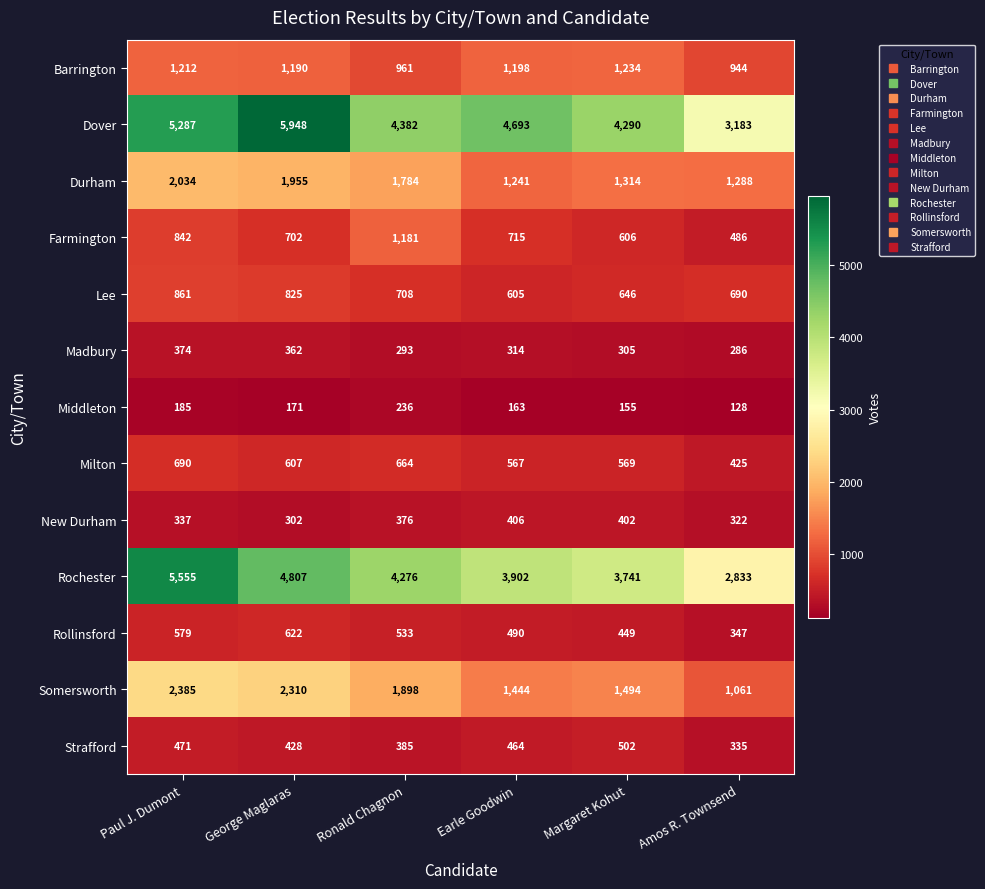

Which series has the largest total across all categories?

Dover